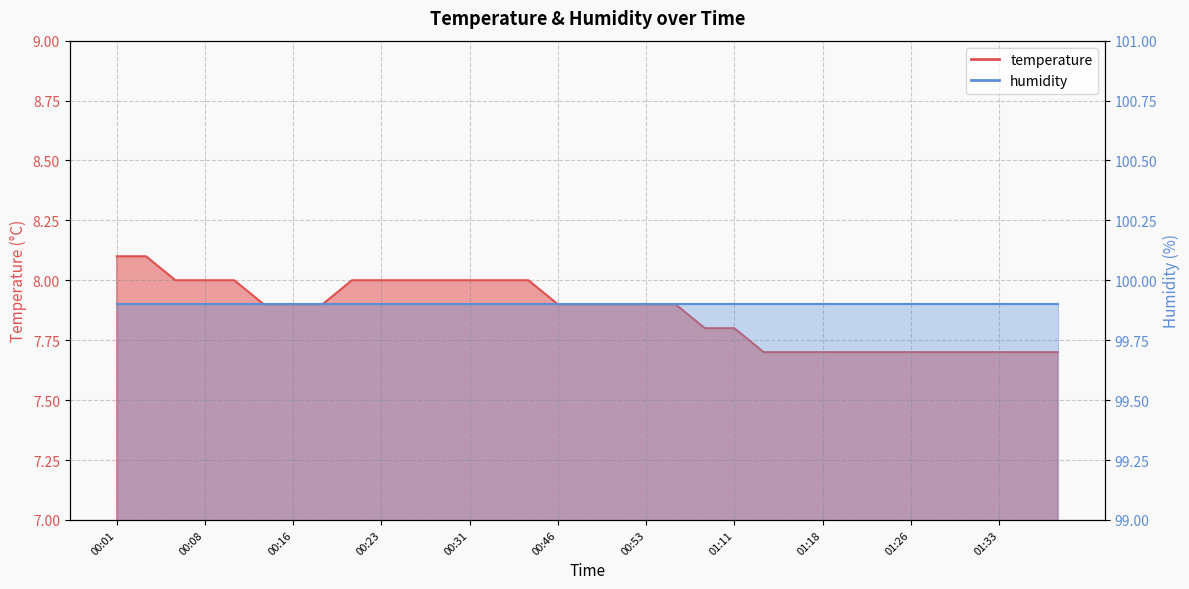

The value at 00:13 is 4.8. True or false?

False